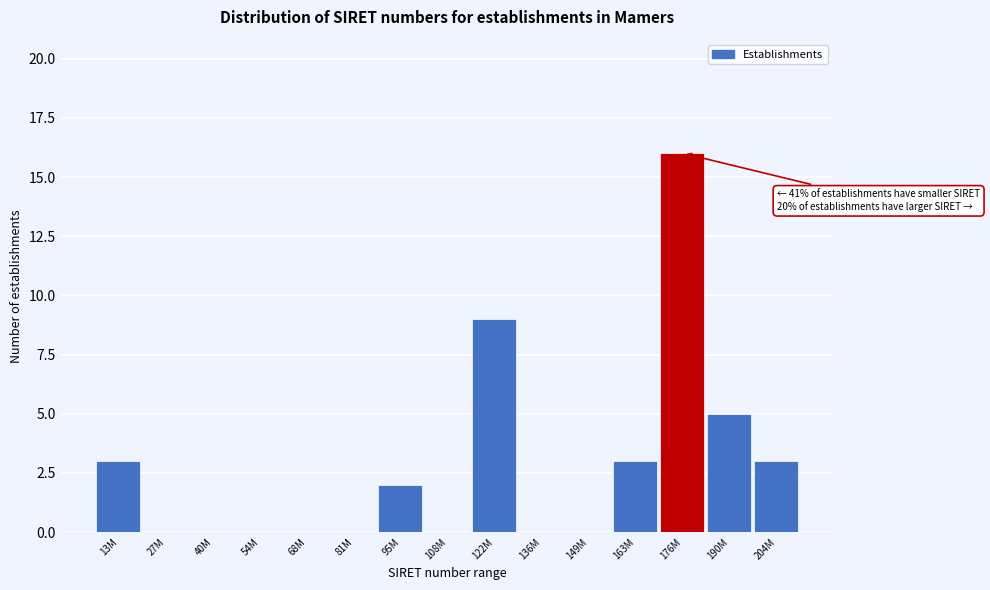

Reading left to right, transcribe all the data shown in this chart.

13M=3	27M=0	40M=0	54M=0	68M=0	81M=0	95M=2	108M=0	122M=9	136M=0	149M=0	163M=3	176M=16	190M=5	204M=3